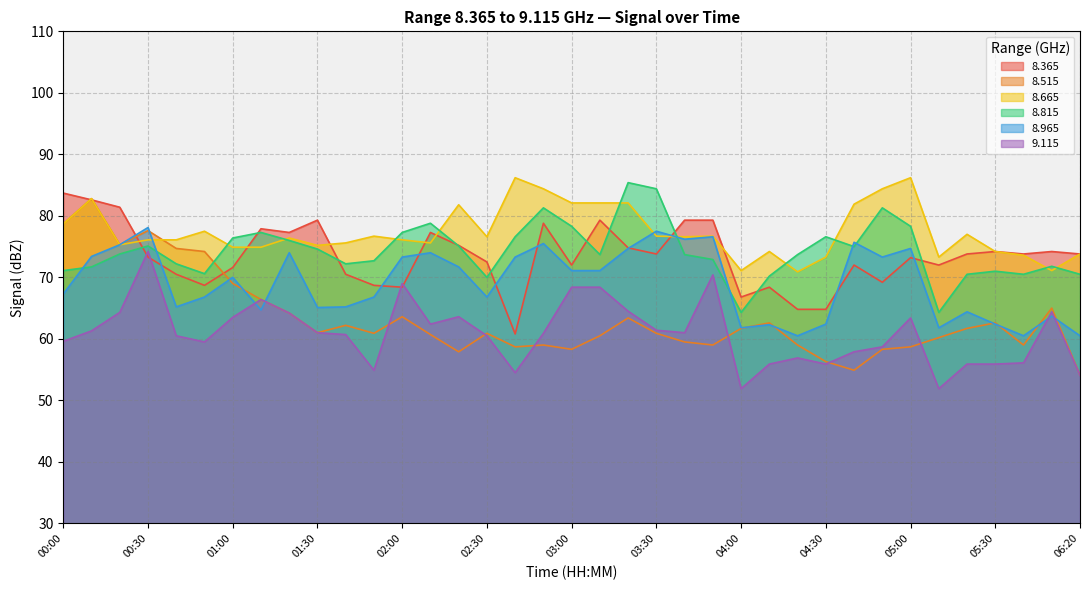

Reading left to right, extract all data points from this chart.

  8.365: 00:00=83.7	00:10=82.6	00:20=81.4	00:30=73.3	00:40=70.5	00:50=68.7	01:00=71.6	01:10=77.9	01:20=77.3	01:30=79.3	01:40=70.5	01:50=68.7	02:00=68.4	02:10=77.3	02:20=75.2	02:30=72.5	02:40=60.8	02:50=78.8	03:00=72.0	03:10=79.3	03:20=74.8	03:30=73.8	03:40=79.3	03:50=79.3	04:00=66.8	04:10=68.4	04:20=64.8	04:30=64.8	04:40=72.0	04:50=69.2	05:00=73.2	05:10=72.0	05:20=73.8	05:30=74.2	06:00=73.8	06:10=74.2	06:20=73.8
  8.515: 00:00=78.7	00:10=82.8	00:20=75.3	00:30=77.6	00:40=74.7	00:50=74.2	01:00=69.0	01:10=66.4	01:20=64.2	01:30=61.0	01:40=62.2	01:50=60.9	02:00=63.6	02:10=60.7	02:20=57.9	02:30=60.9	02:40=58.7	02:50=59.0	03:00=58.3	03:10=60.5	03:20=63.4	03:30=60.9	03:40=59.5	03:50=59.0	04:00=61.7	04:10=62.6	04:20=59.0	04:30=56.3	04:40=54.9	04:50=58.3	05:00=58.7	05:10=60.2	05:20=61.7	05:30=62.6	06:00=59.0	06:10=65.0	06:20=54.1
  8.665: 00:00=78.7	00:10=82.8	00:20=75.3	00:30=76.1	00:40=76.1	00:50=77.5	01:00=74.9	01:10=74.9	01:20=76.4	01:30=75.2	01:40=75.6	01:50=76.7	02:00=76.1	02:10=75.6	02:20=81.8	02:30=76.6	02:40=86.2	02:50=84.4	03:00=82.1	03:10=82.1	03:20=82.1	03:30=76.7	03:40=76.6	03:50=76.7	04:00=71.1	04:10=74.2	04:20=70.9	04:30=73.3	04:40=81.9	04:50=84.4	05:00=86.2	05:10=73.3	05:20=77.0	05:30=74.2	06:00=73.6	06:10=71.1	06:20=73.8
  8.815: 00:00=71.1	00:10=71.7	00:20=73.8	00:30=75.1	00:40=72.2	00:50=70.6	01:00=76.4	01:10=77.3	01:20=76.0	01:30=74.6	01:40=72.2	01:50=72.7	02:00=77.3	02:10=78.8	02:20=75.1	02:30=70.0	02:40=76.6	02:50=81.3	03:00=78.3	03:10=73.7	03:20=85.4	03:30=84.4	03:40=73.7	03:50=72.9	04:00=64.3	04:10=70.2	04:20=73.7	04:30=76.6	04:40=75.0	04:50=81.3	05:00=78.3	05:10=64.3	05:20=70.5	05:30=71.0	06:00=70.5	06:10=71.8	06:20=70.5
  8.965: 00:00=67.3	00:10=73.4	00:20=75.3	00:30=78.1	00:40=65.2	00:50=66.8	01:00=70.0	01:10=64.7	01:20=74.0	01:30=65.1	01:40=65.2	01:50=66.8	02:00=73.3	02:10=74.0	02:20=71.7	02:30=66.8	02:40=73.3	02:50=75.5	03:00=71.1	03:10=71.1	03:20=74.7	03:30=77.5	03:40=76.2	03:50=76.6	04:00=61.8	04:10=62.3	04:20=60.5	04:30=62.4	04:40=75.7	04:50=73.3	05:00=74.7	05:10=61.8	05:20=64.4	05:30=62.4	06:00=60.5	06:10=63.7	06:20=60.5
  9.115: 00:00=59.6	00:10=61.3	00:20=64.3	00:30=74.2	00:40=60.5	00:50=59.5	01:00=63.5	01:10=66.4	01:20=64.2	01:30=61.0	01:40=60.7	01:50=54.9	02:00=69.0	02:10=62.4	02:20=63.6	02:30=60.5	02:40=54.5	02:50=60.9	03:00=68.4	03:10=68.4	03:20=64.5	03:30=61.4	03:40=61.0	03:50=70.4	04:00=51.9	04:10=55.9	04:20=56.9	04:30=55.9	04:40=57.9	04:50=58.7	05:00=63.4	05:10=51.9	05:20=55.9	05:30=55.9	06:00=56.1	06:10=64.4	06:20=54.1